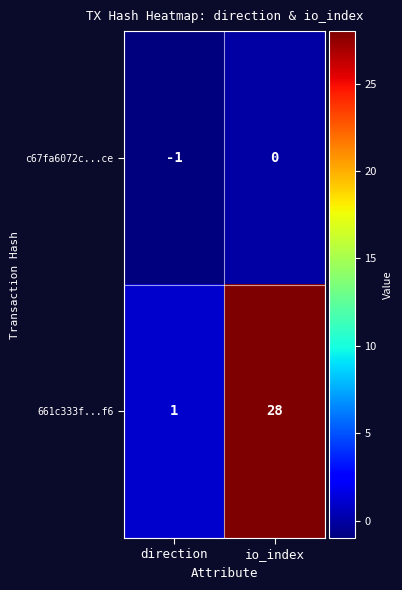

The c67fa6072c...ce series shows -1 at direction. True or false?

True